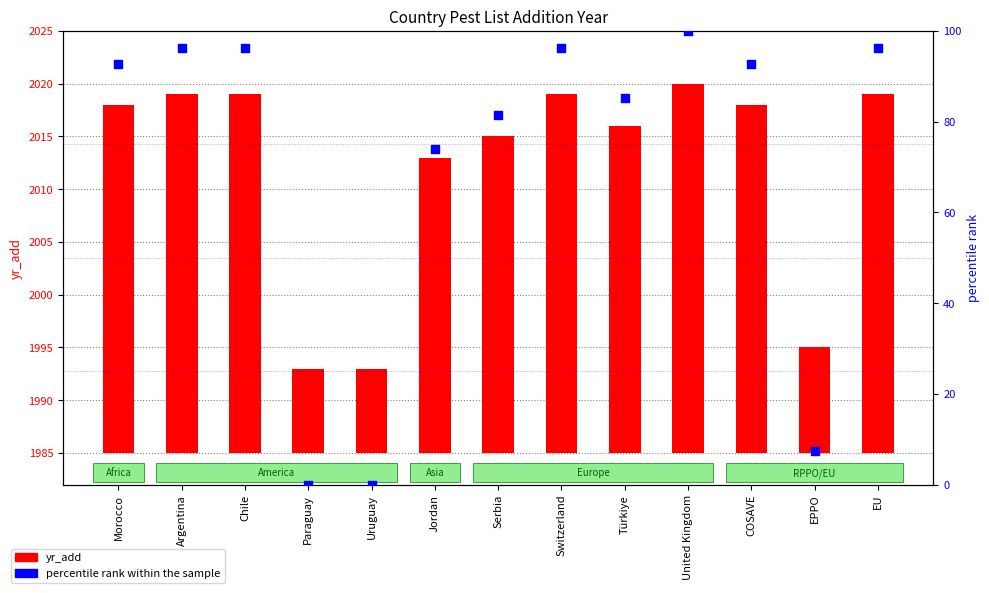

Is the value of yr_add at Chile greater than the value of percentile rank within the sample at Switzerland?

No